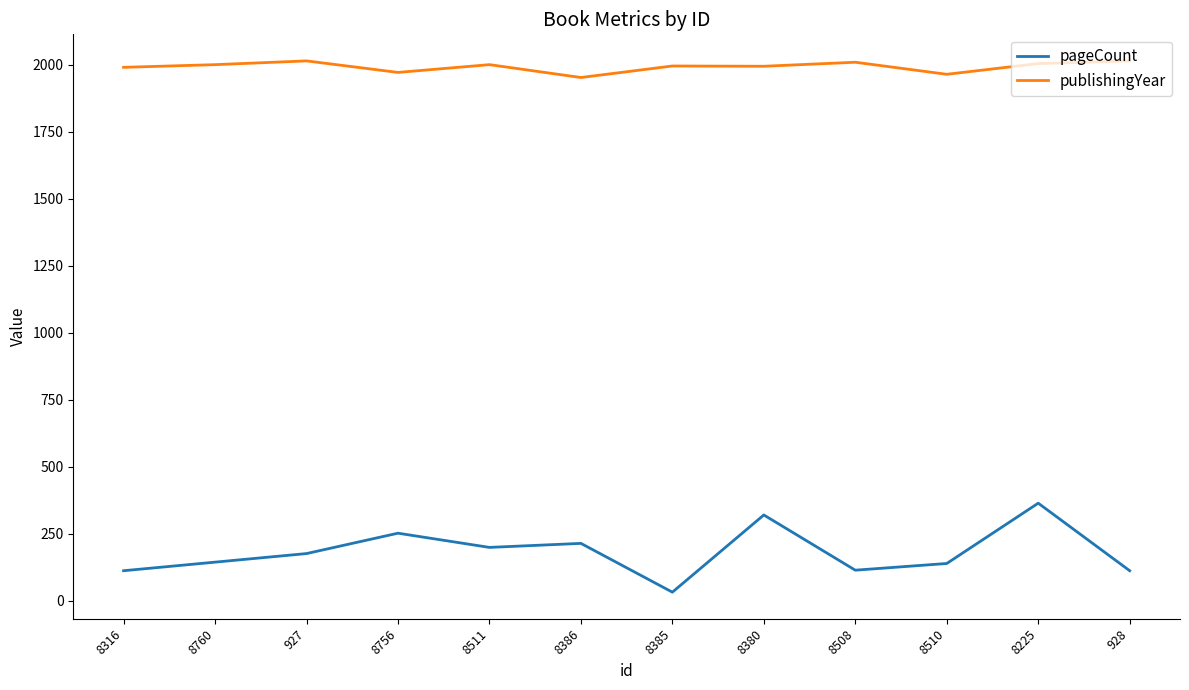

List the series in order of their overall mean, highest first.

publishingYear, pageCount